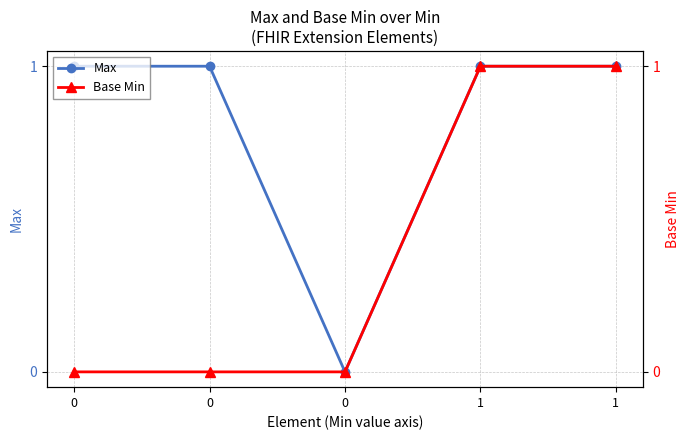

What is the difference between the maximum and second lowest values in the Base Min series?

1